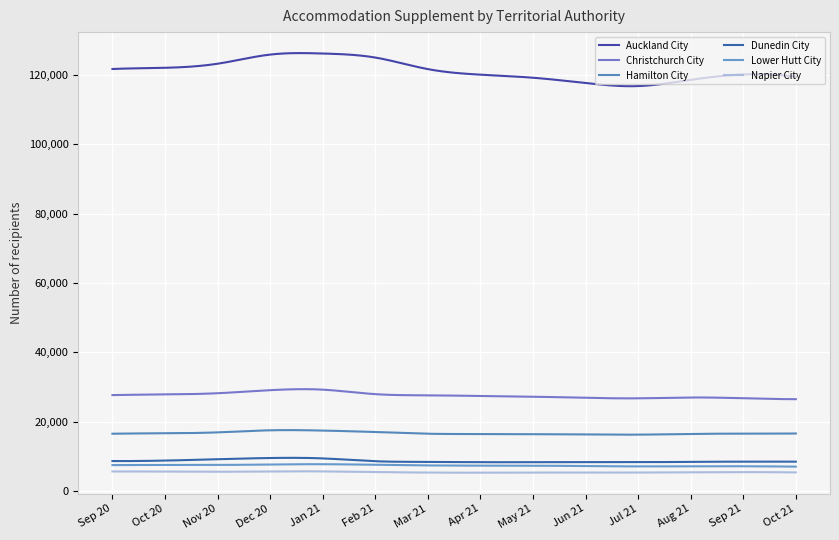

How many categories are shown in the chart?

300